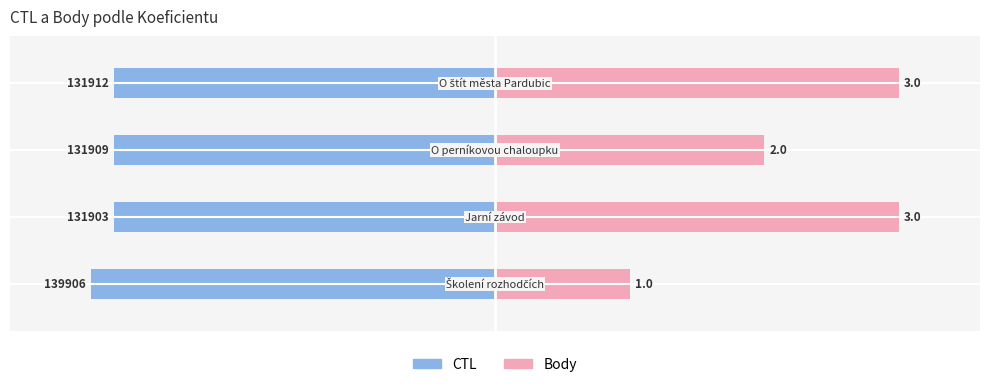

The value of CTL at 0 is -9.2. True or false?

False